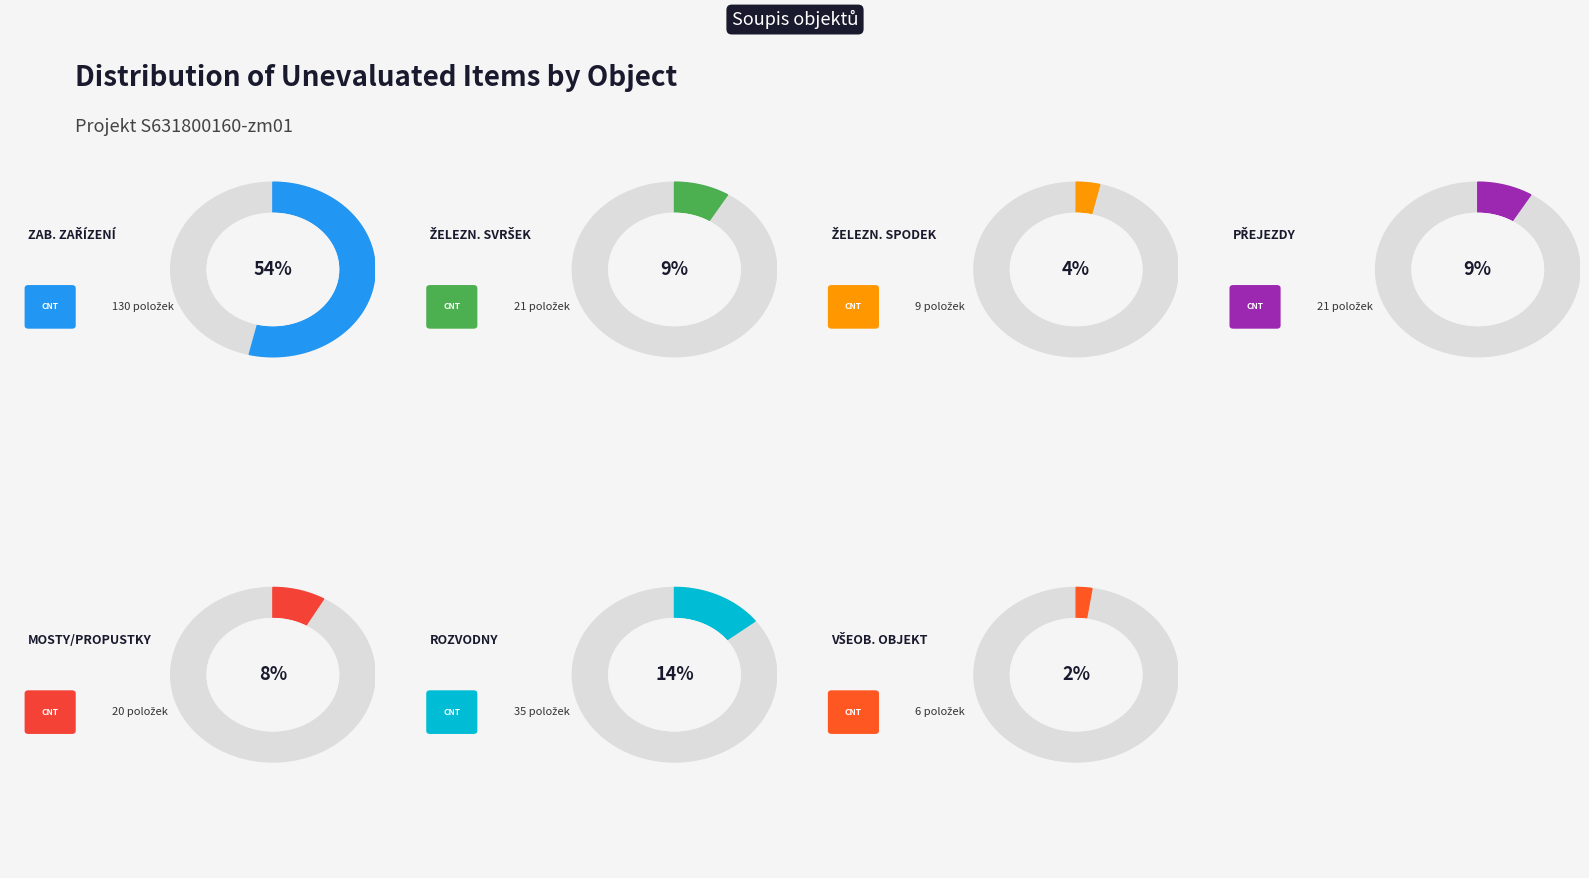

To the nearest percent, what percentage of the pie is Železniční spodek?

4%